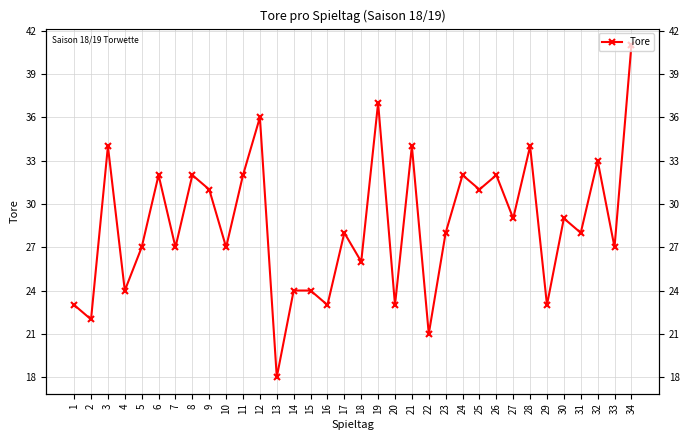

Does the chart display data point markers on the line(s)?

Yes